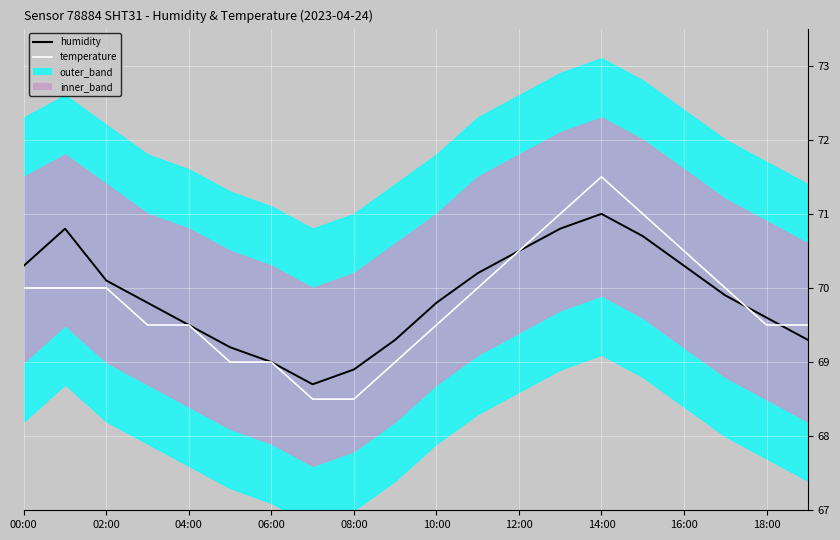

What is the difference between the maximum and minimum values in the temperature series?

3.0